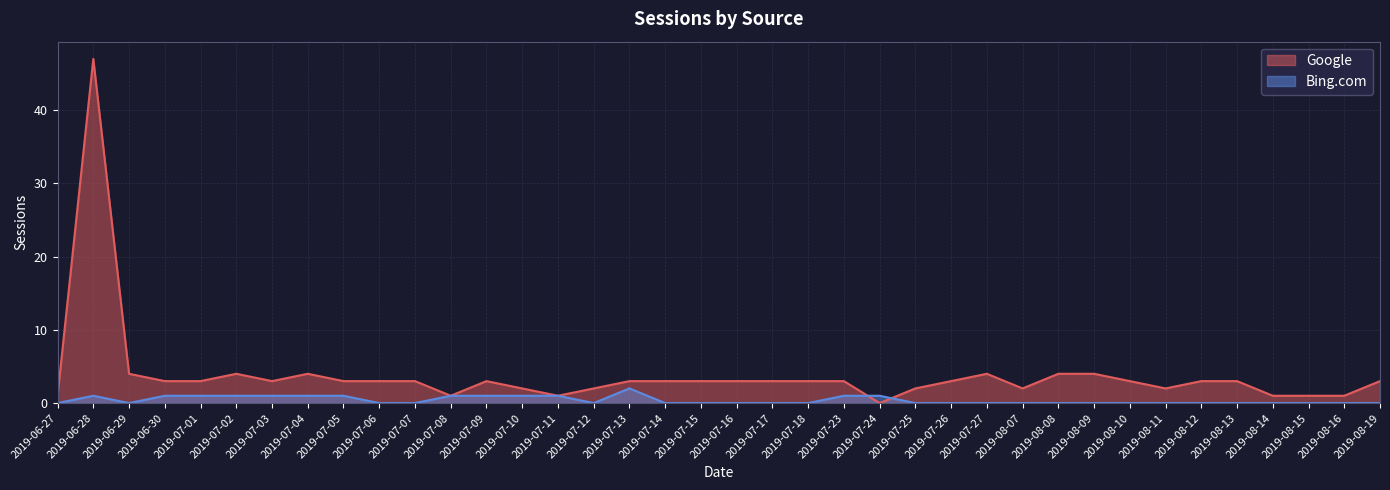

At which category does Google reach its first local peak?

2019-06-28